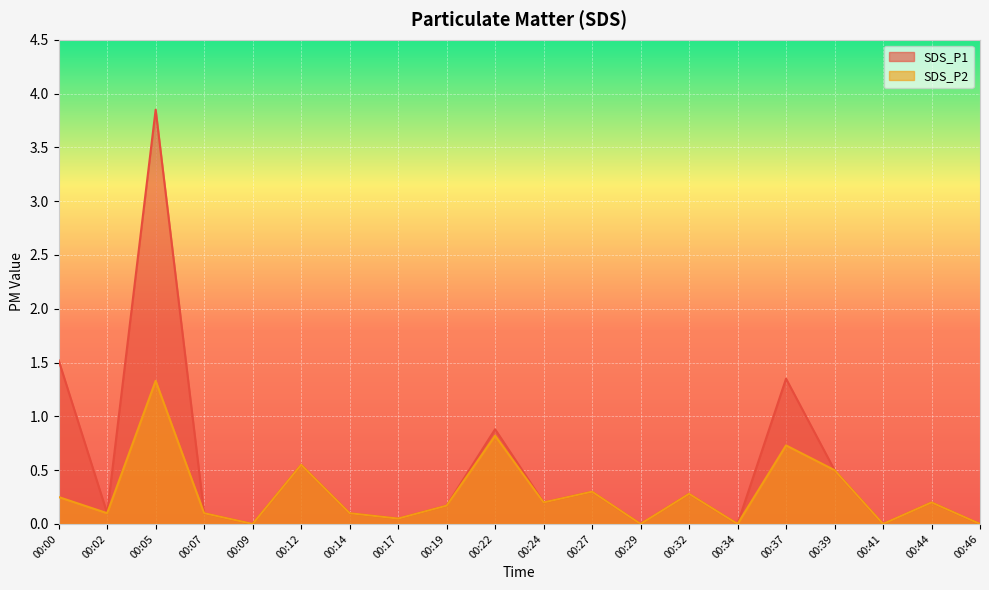

Rank the categories by SDS_P2 value from lowest to highest.

00:09, 00:29, 00:34, 00:41, 00:46, 00:17, 00:02, 00:07, 00:14, 00:19, 00:24, 00:44, 00:00, 00:32, 00:27, 00:39, 00:12, 00:37, 00:22, 00:05